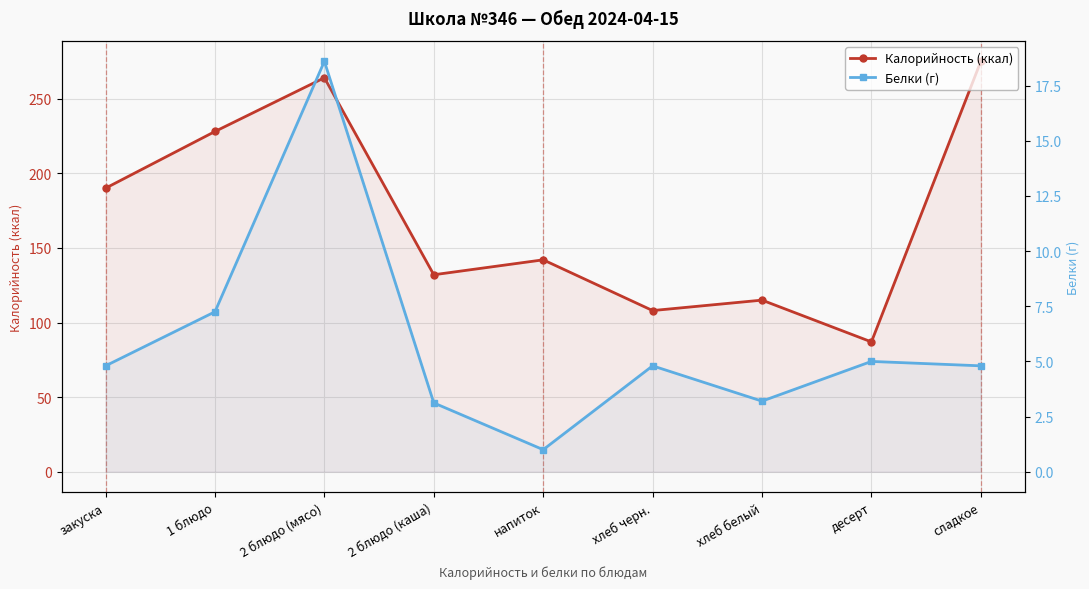

Is the value of Белки (г) at хлеб черн. greater than the value of Калорийность (ккал) at 1 блюдо?

No